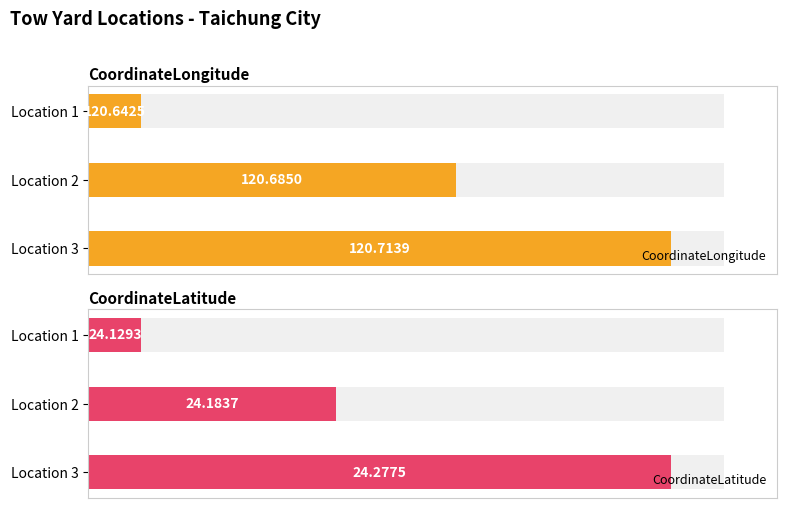

Rank the series at 1 from lowest to highest value.

CoordinateLatitude, CoordinateLongitude